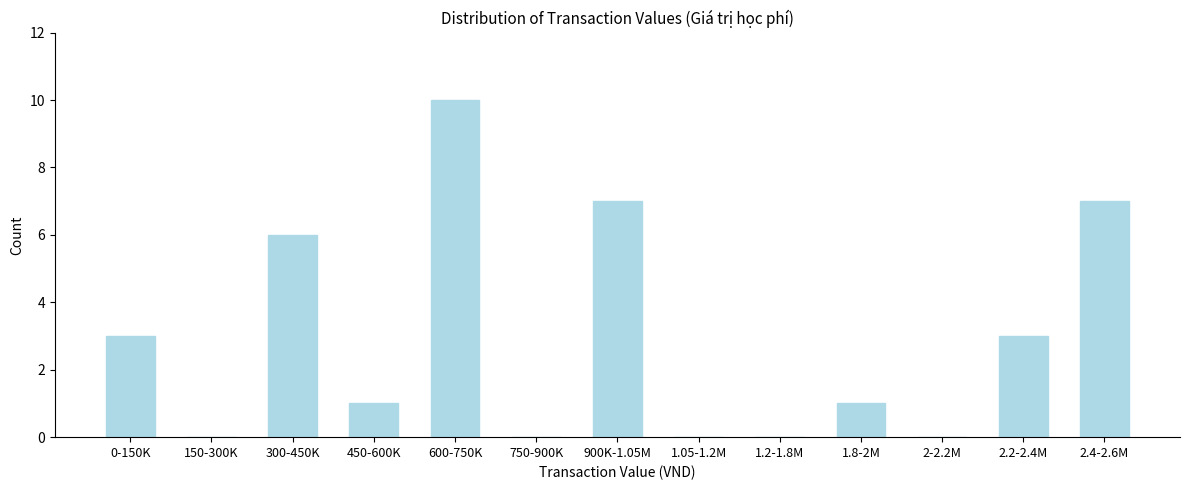

Reading left to right, transcribe all the data shown in this chart.

0-150K=3	150-300K=0	300-450K=6	450-600K=1	600-750K=10	750-900K=0	900K-1.05M=7	1.05-1.2M=0	1.2-1.8M=0	1.8-2M=1	2-2.2M=0	2.2-2.4M=3	2.4-2.6M=7